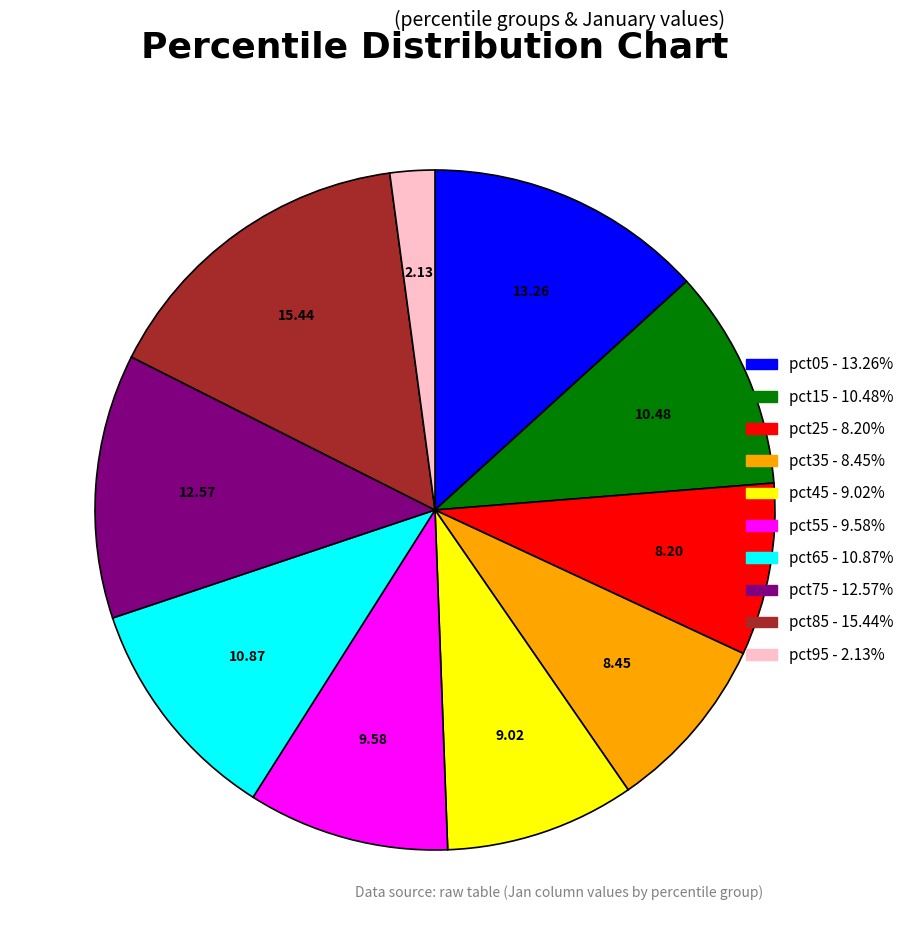

Is it true that pct35 is 8% of the pie?

True